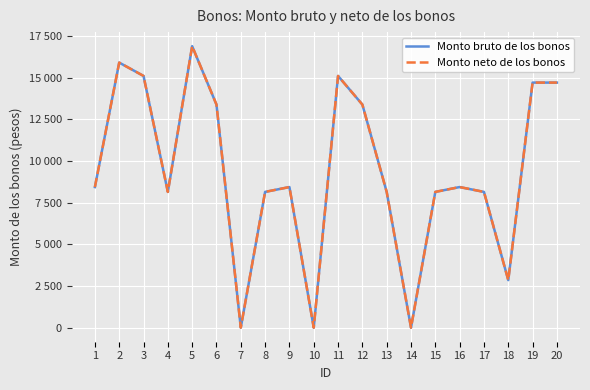

Does the chart have visible grid lines?

Yes